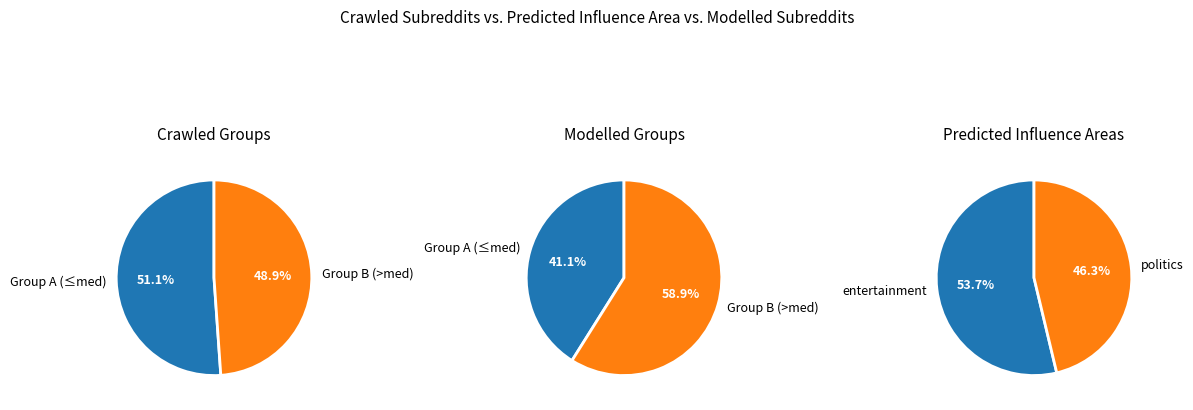

Combined, do 2 and 5 account for over 50%?

No